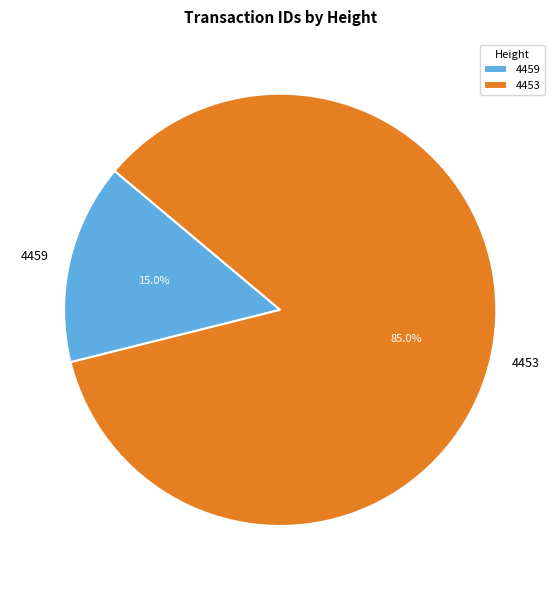

To the nearest percent, what is the average slice percentage?

50%